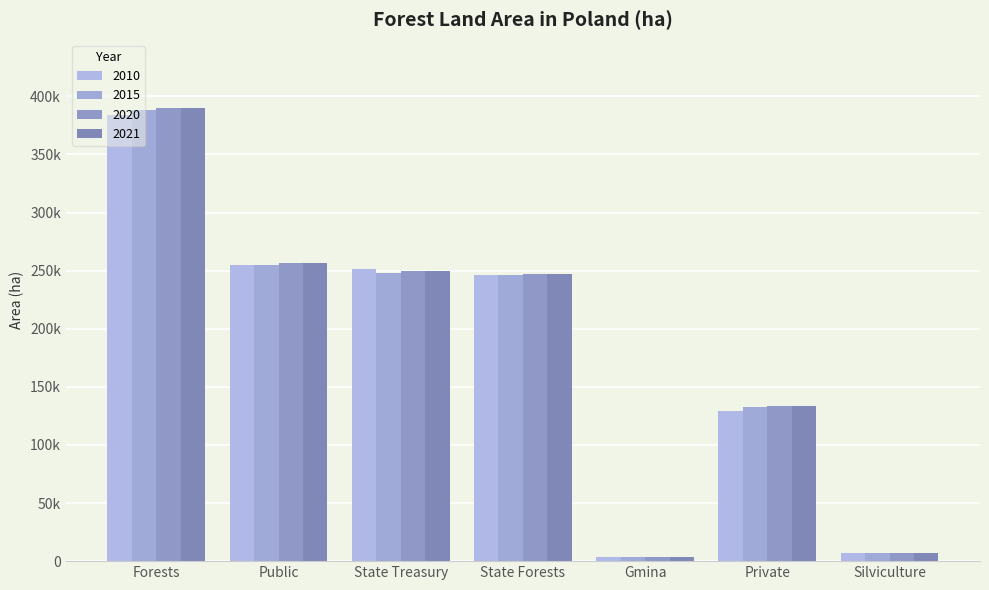

What is the approximate value of 2015 at Private?

132969